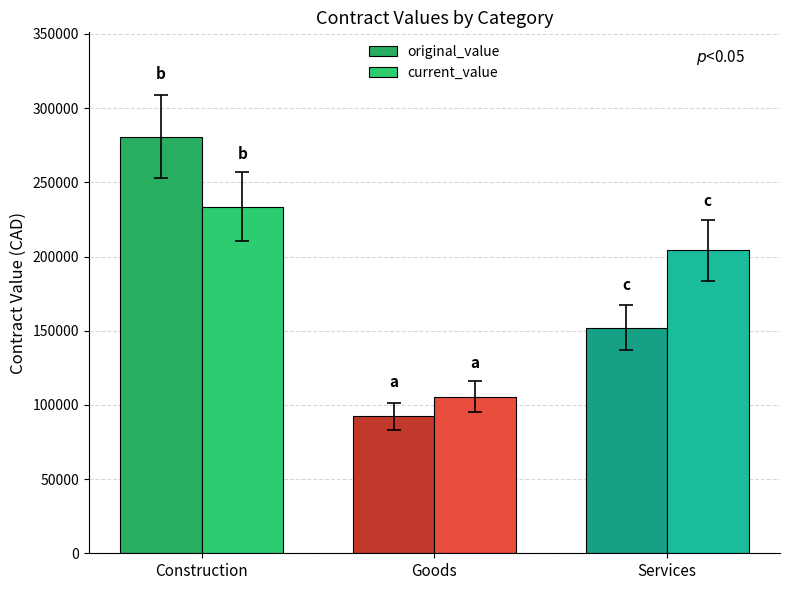

What are all the series names shown in the legend?

original_value, current_value